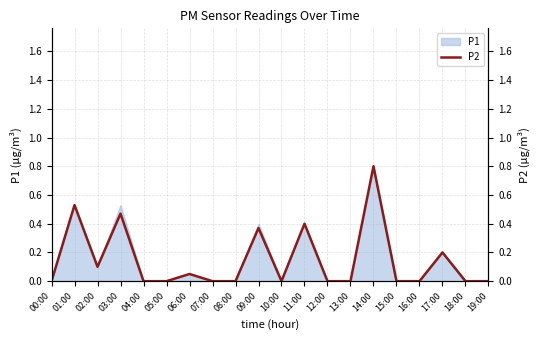

How many interior local peaks (higher than both neighbors) does the data have?

7